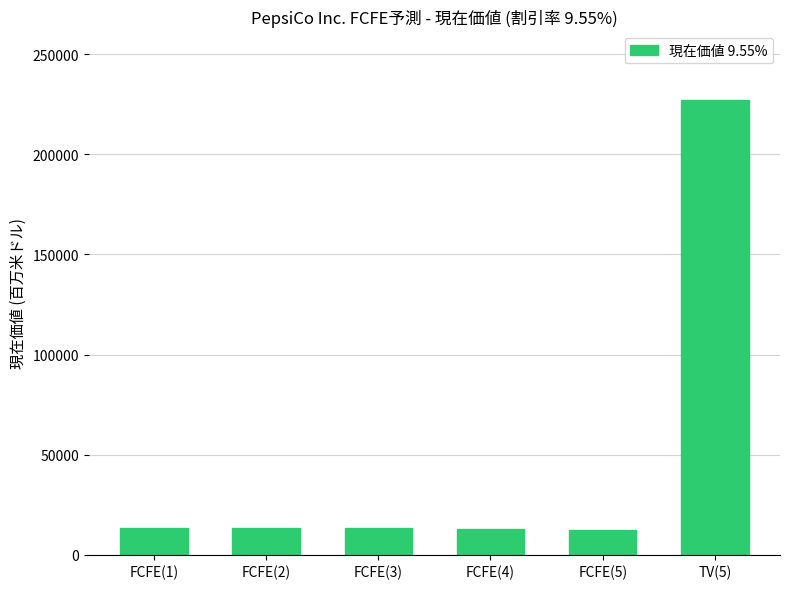

Between TV(5) and FCFE(1), which is larger?

TV(5)